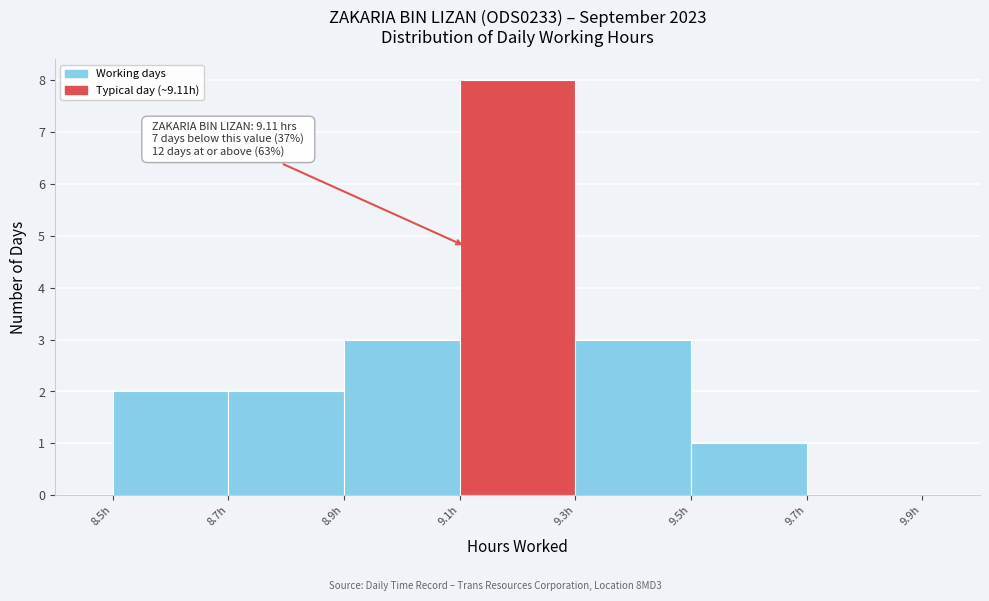

Over which range of the x-axis is the bar tallest?

9.1 to 9.3